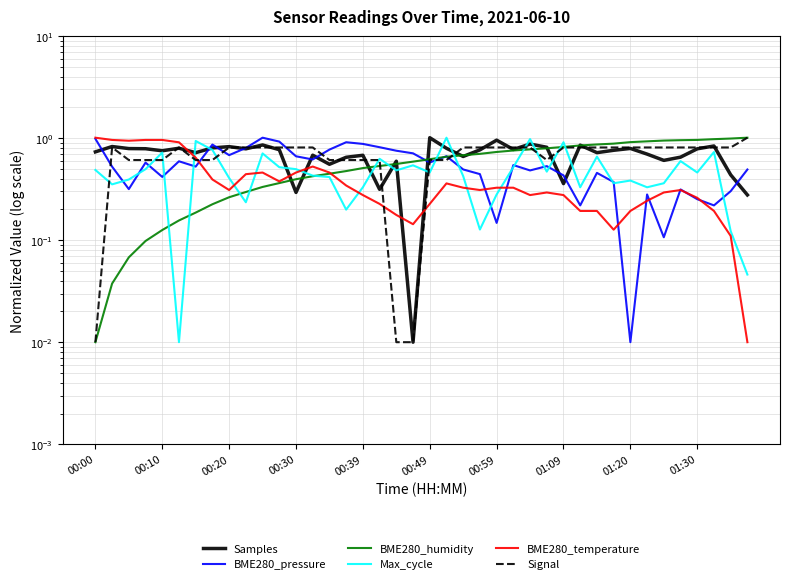

How many lines are shown in the chart?

6